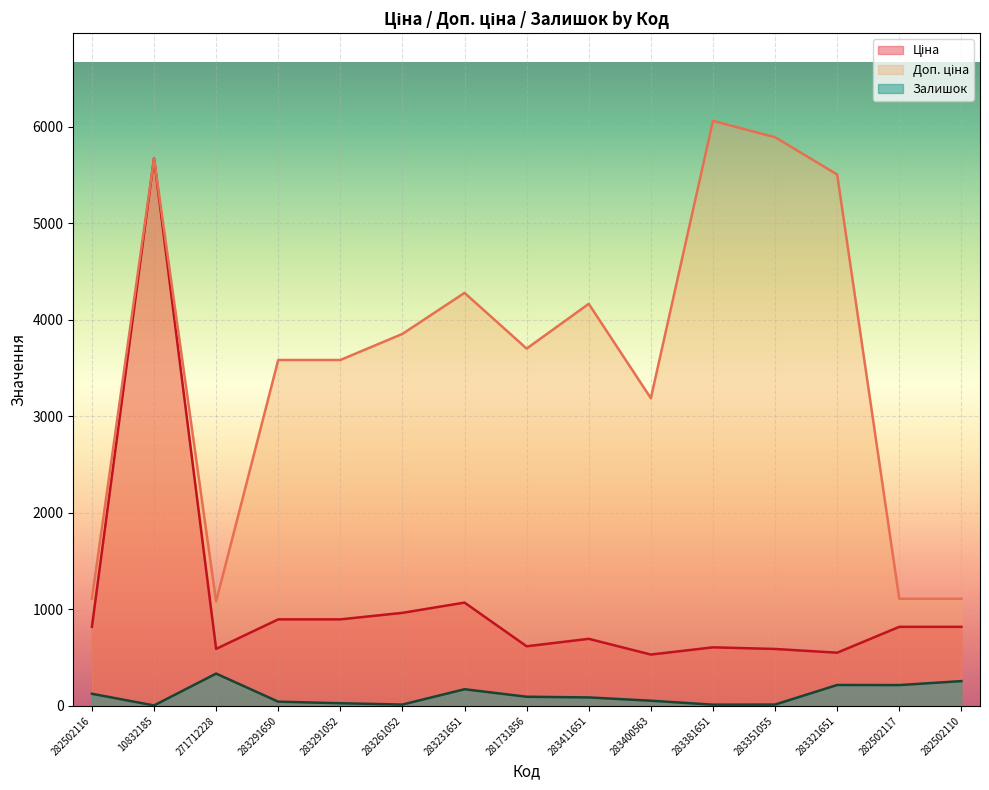

In Ціна, how many points are lower than both neighbors (excluding endpoints)?

4